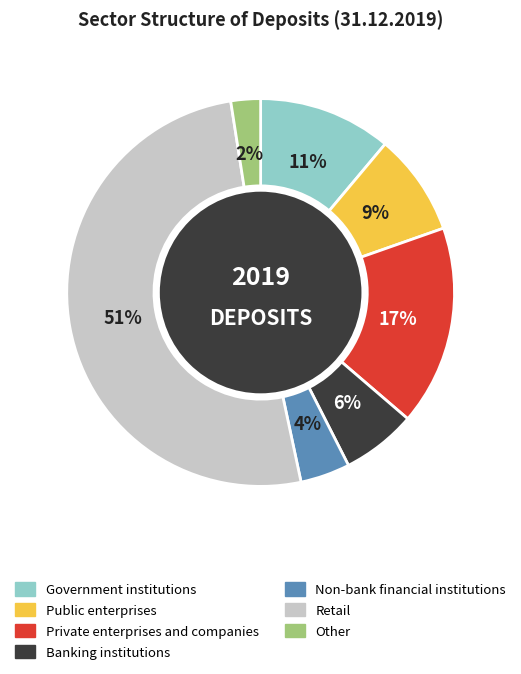

Does Public enterprises represent more than half of the total?

No